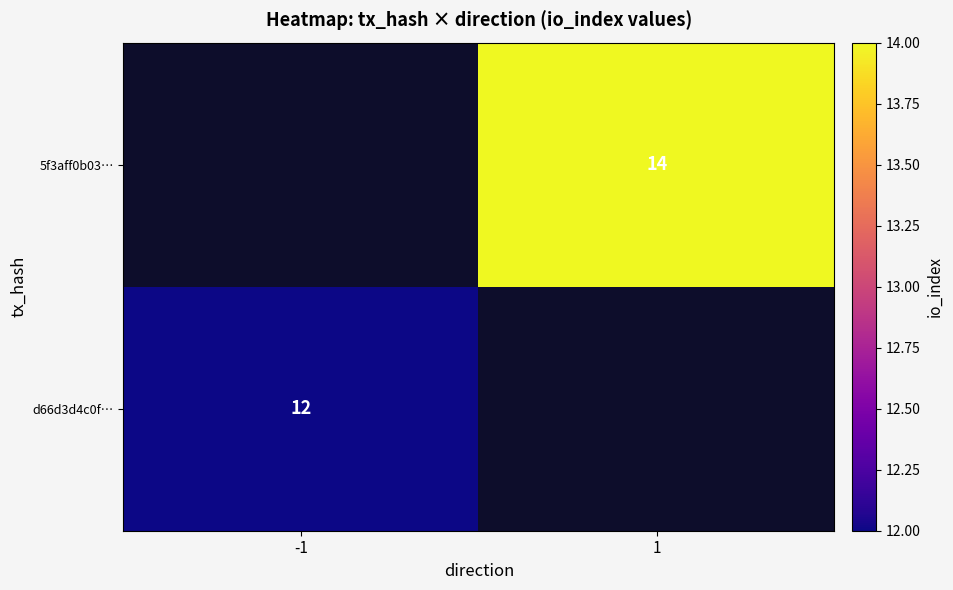

True or false: 5f3aff0b03… has a value of 14 at 1.

True